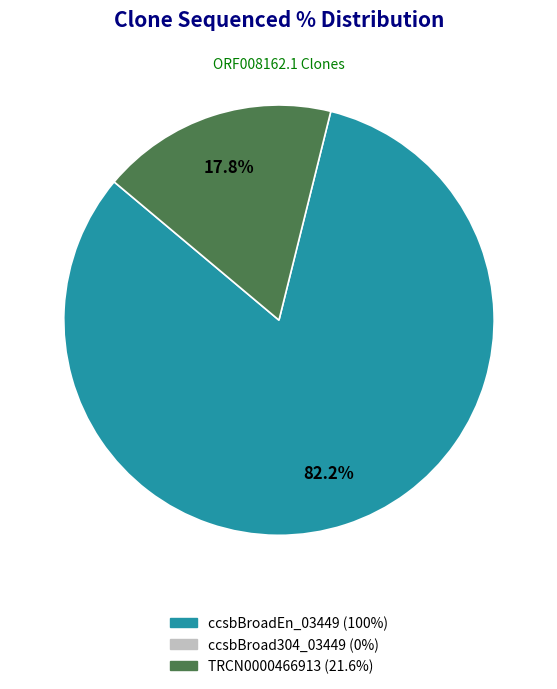

Is there a majority slice in this chart?

Yes